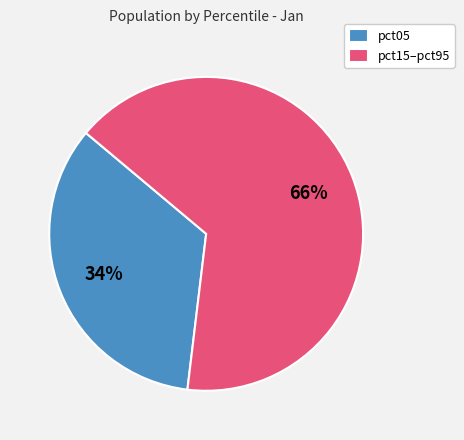

How many segments does this pie chart have?

2